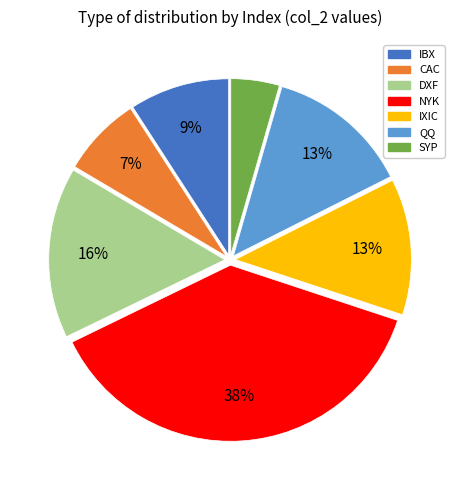

The IBX slice represents 9% of the pie. True or false?

True